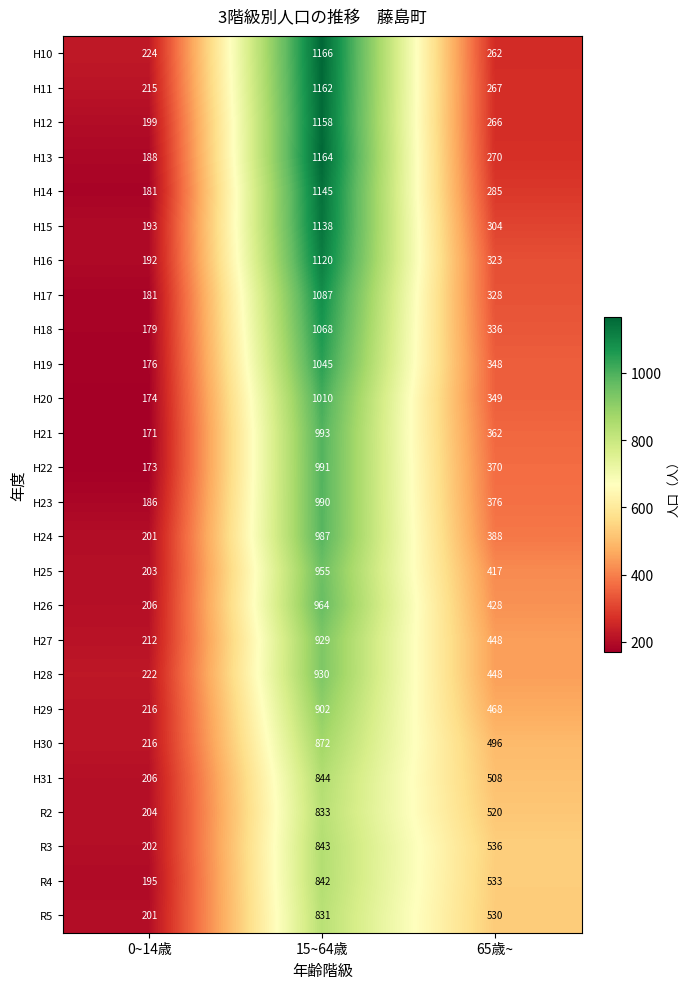

Where does the H15 series first go above 304?

15~64歳